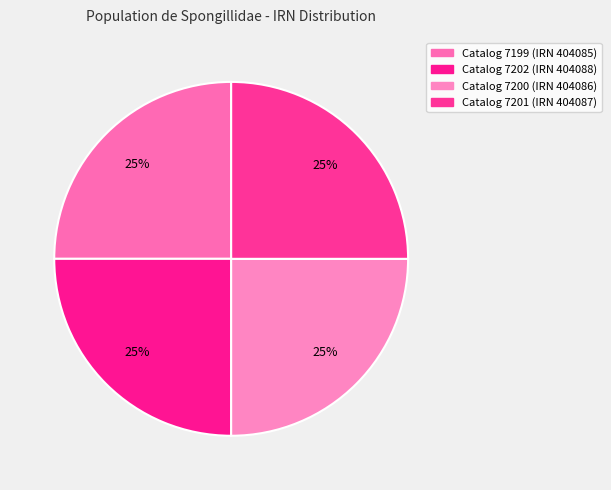

How many slices are in this pie chart?

4